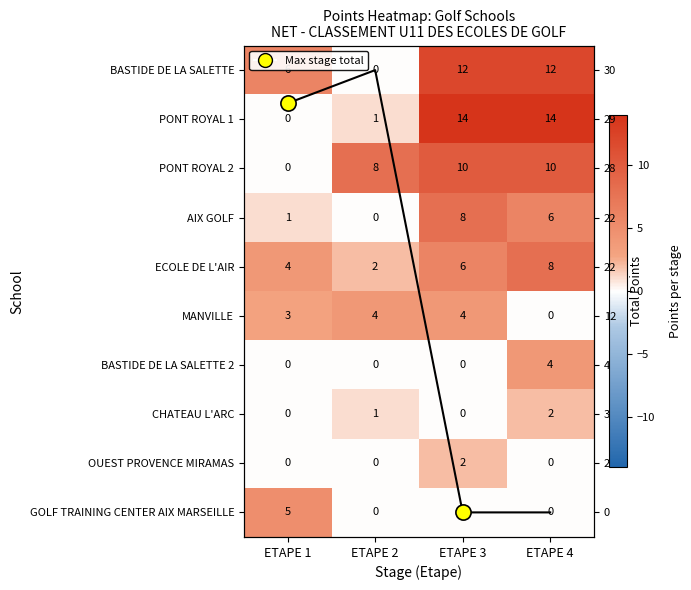

What is the difference between the highest and lowest values at ETAPE 3?

14